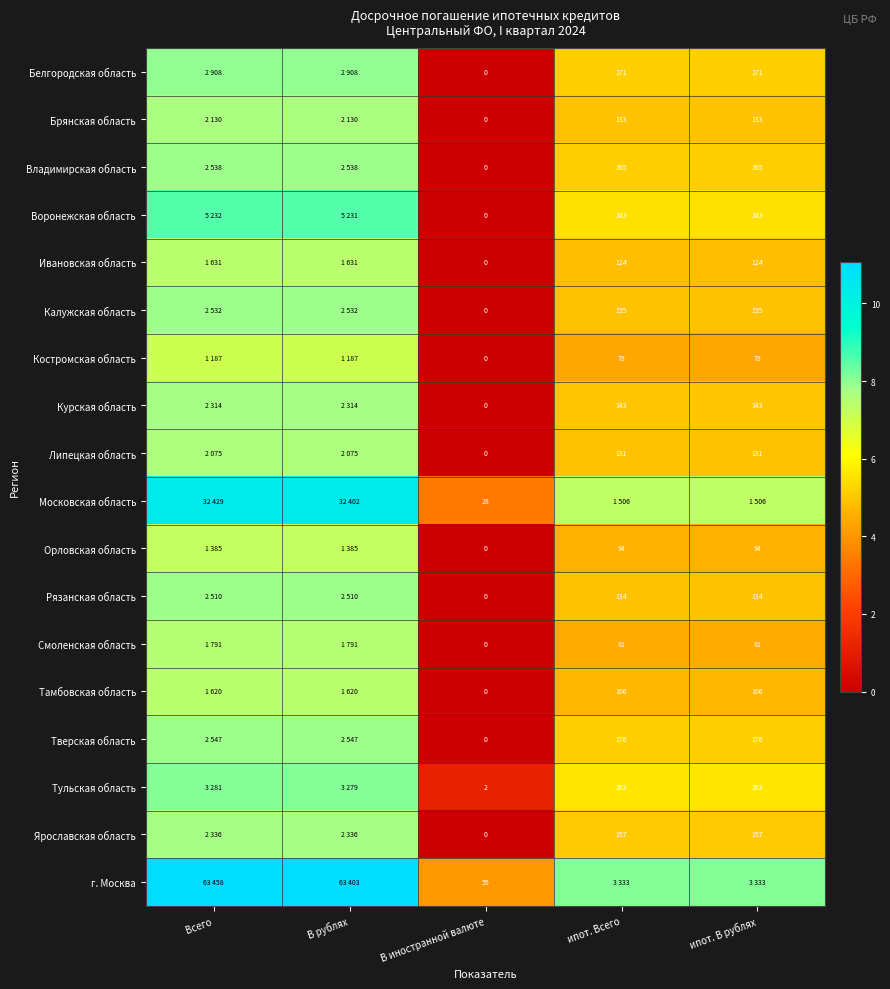

What is the difference between the second highest and minimum values in the Липецкая область series?

7.6